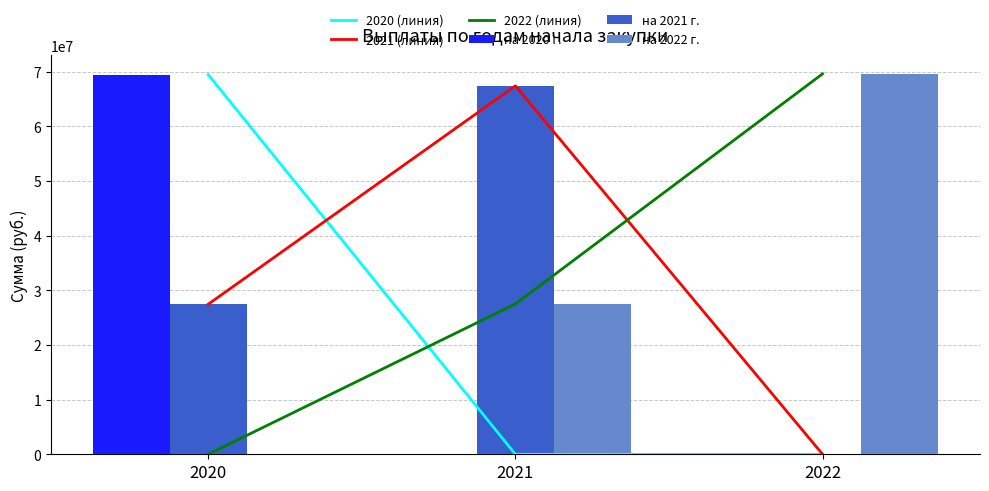

Is the value of 2020 (линия) at 2021 greater than the value of на 2022 г. at 2020?

No